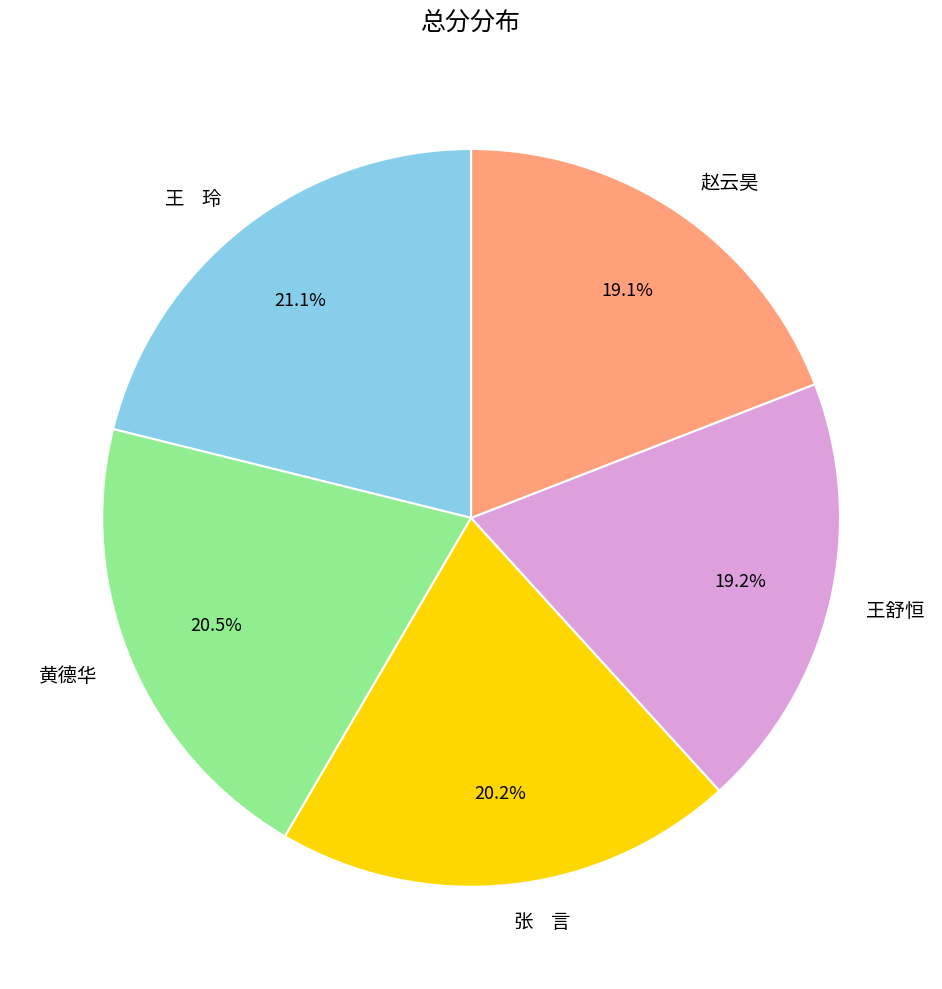

How many slices are in this pie chart?

5